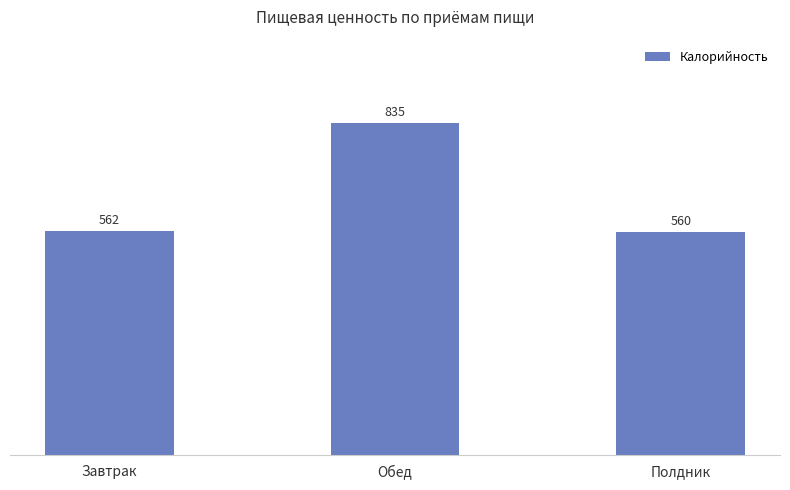

How many data points does each series have?

3